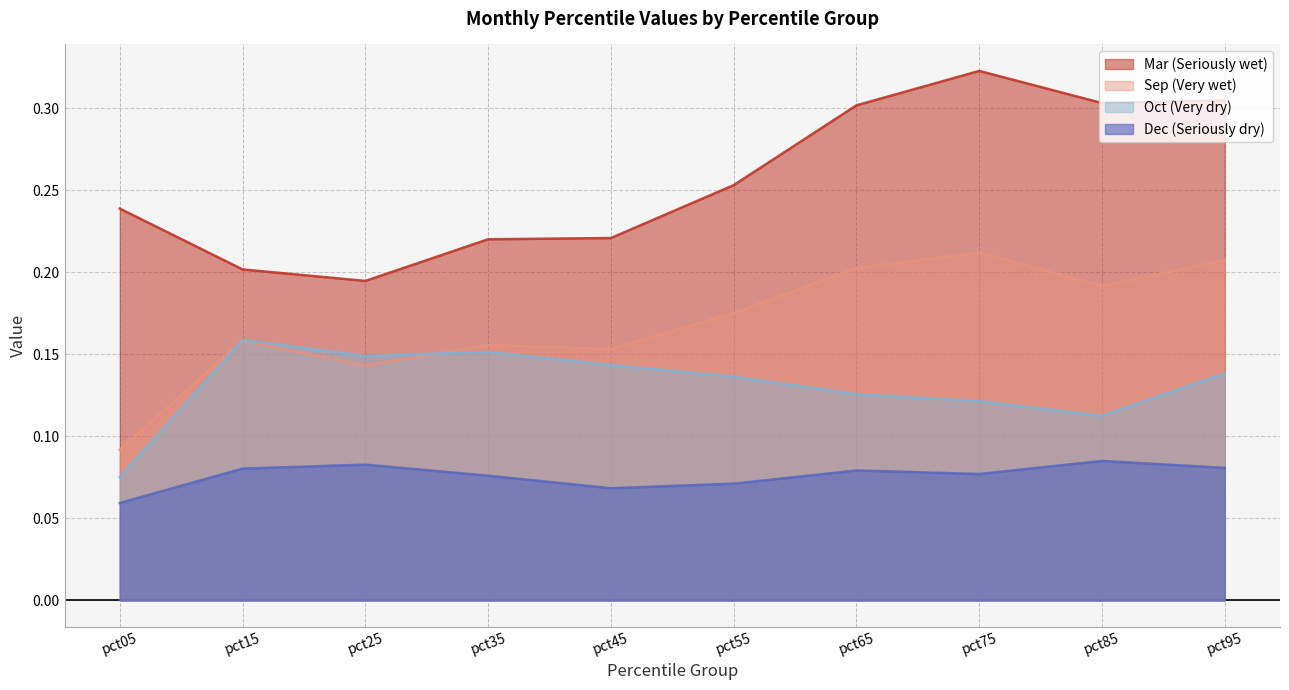

Rank the series at pct95 from lowest to highest value.

Dec, Oct, Sep, Mar